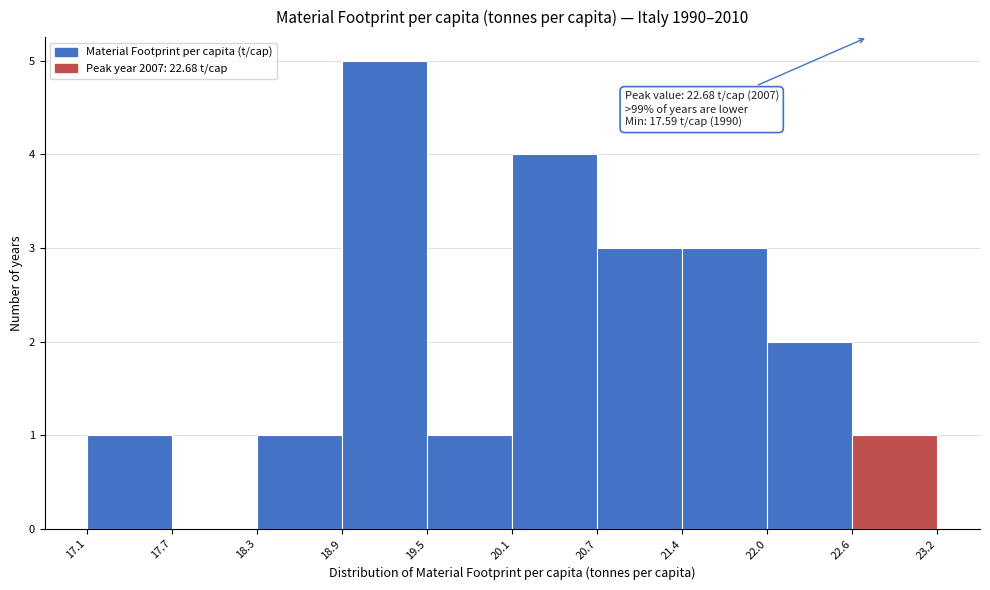

Over which range of the x-axis is the bar tallest?

18.9 to 19.5